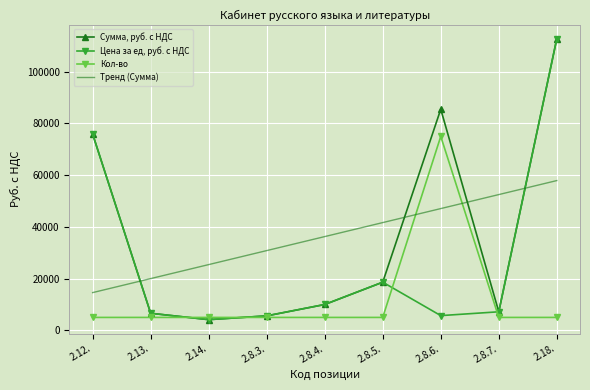

How many intersections are there between Сумма, руб. с НДС and Кол-во?

2